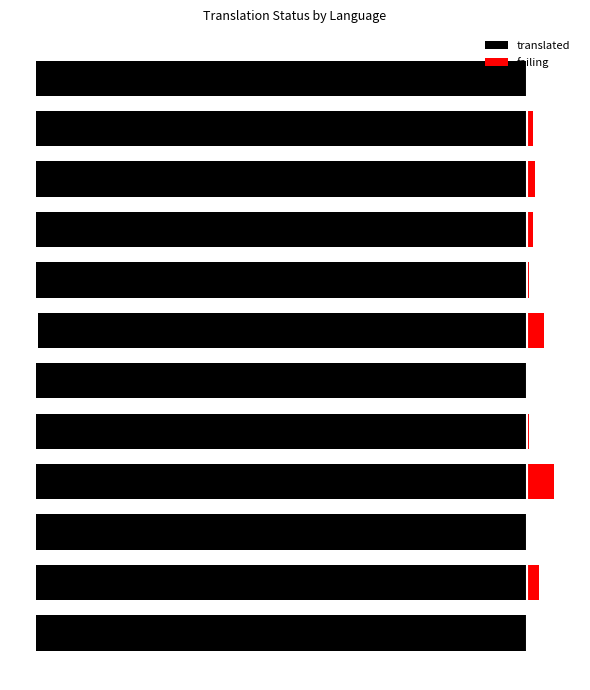

Reading right to left, what are all the values shown in this chart?

translated: -254	-254	-254	-254	-254	-253	-254	-254	-254	-254	-254	-254
failing: 0	3	4	3	1	9	0	1	14	0	6	0